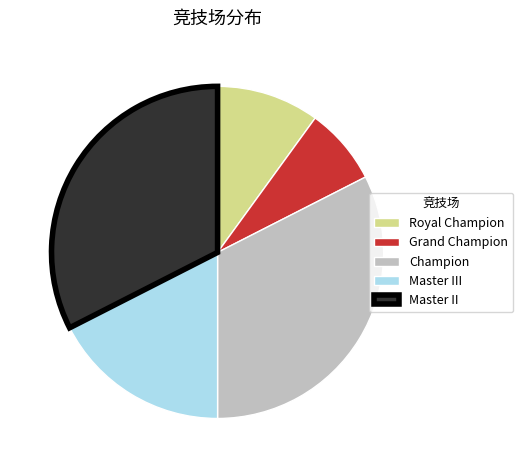

What is the smallest slice in the pie chart?

Grand Champion